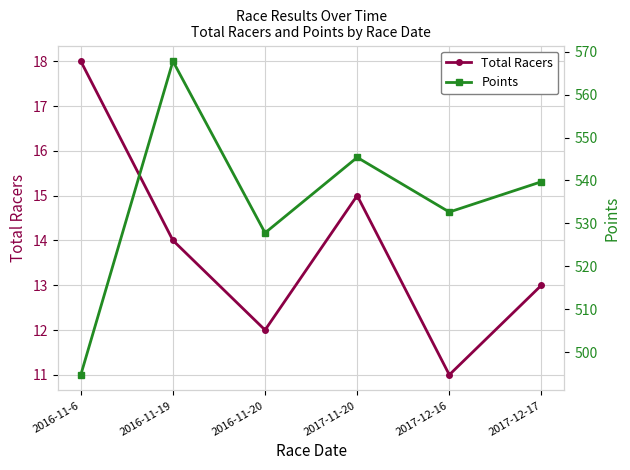

What is the difference between the Total Racers values at 2017-12-17 and 2017-11-20?

2